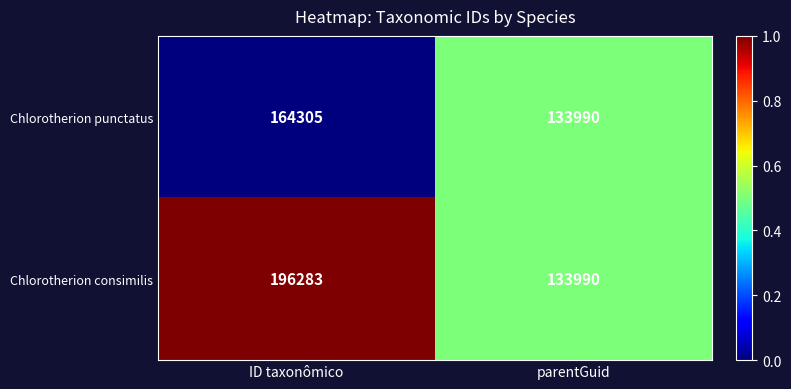

Rank the series at ID taxonômico from highest to lowest value.

Chlorotherion consimilis, Chlorotherion punctatus